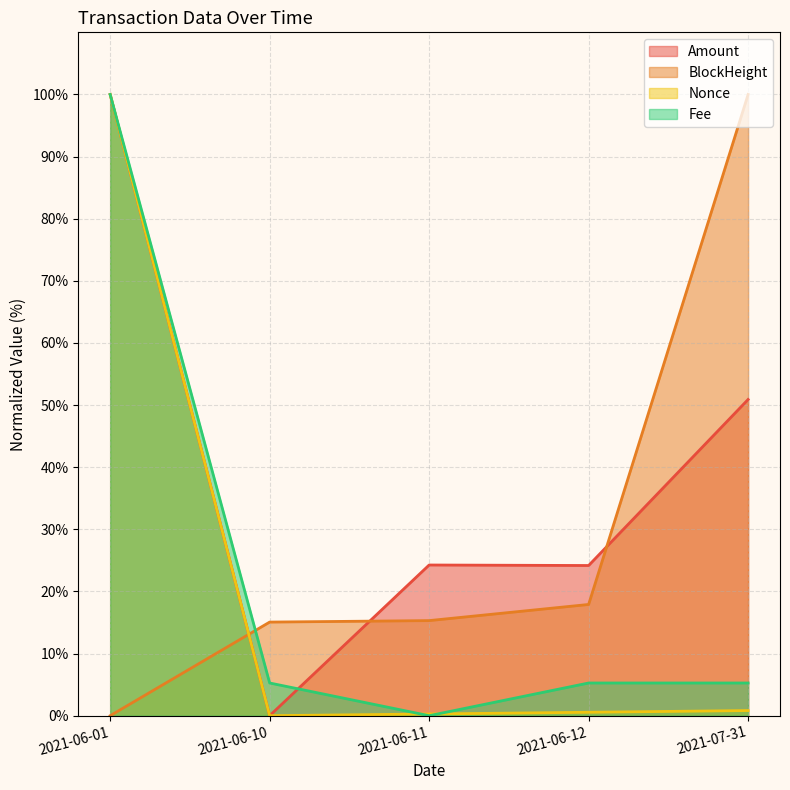

What is the label of the 1st point from the left?

2021-06-01